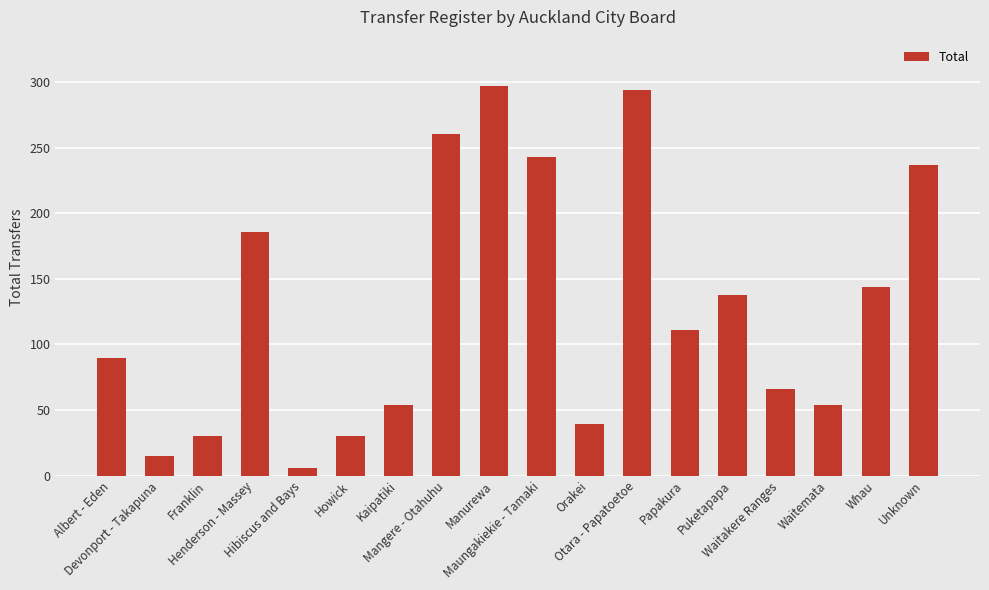

What is the label of the 16th bar from the right?

Franklin